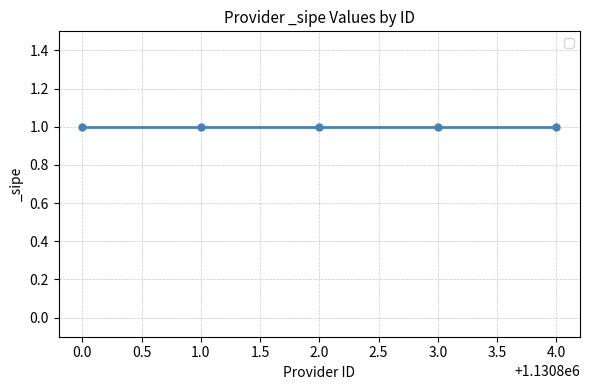

The value of Provider ID at 1130804 is 1130804. True or false?

True